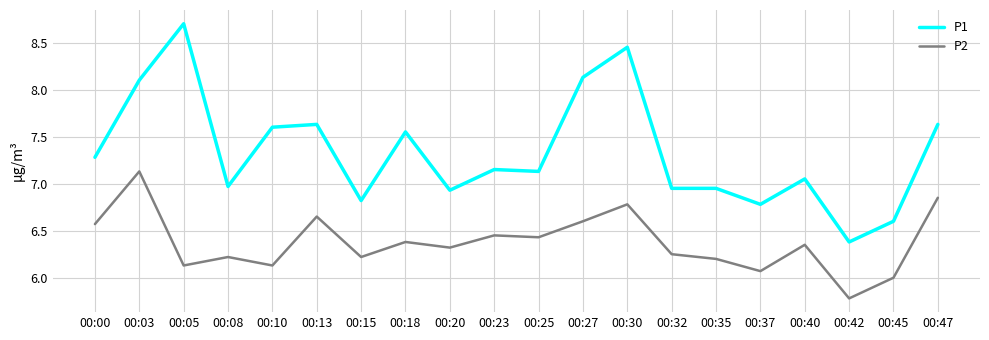

What is the average value of the P2 series?

6.4